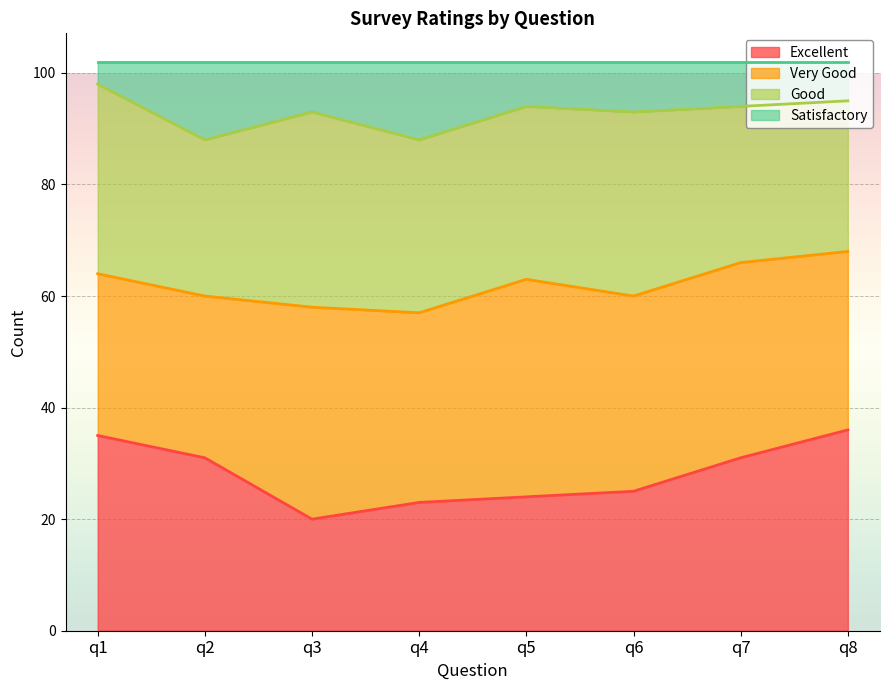

At how many categories does at least one series exceed 83?

8